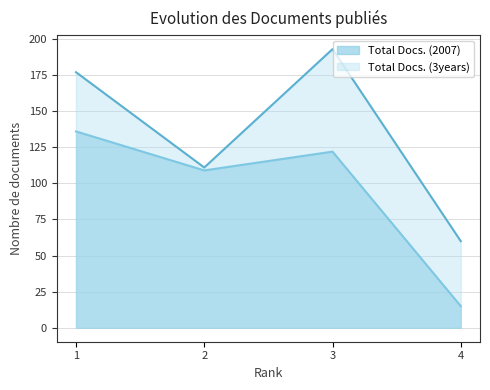

Rank the categories by Total Docs. (2007) value from lowest to highest.

4, 2, 3, 1